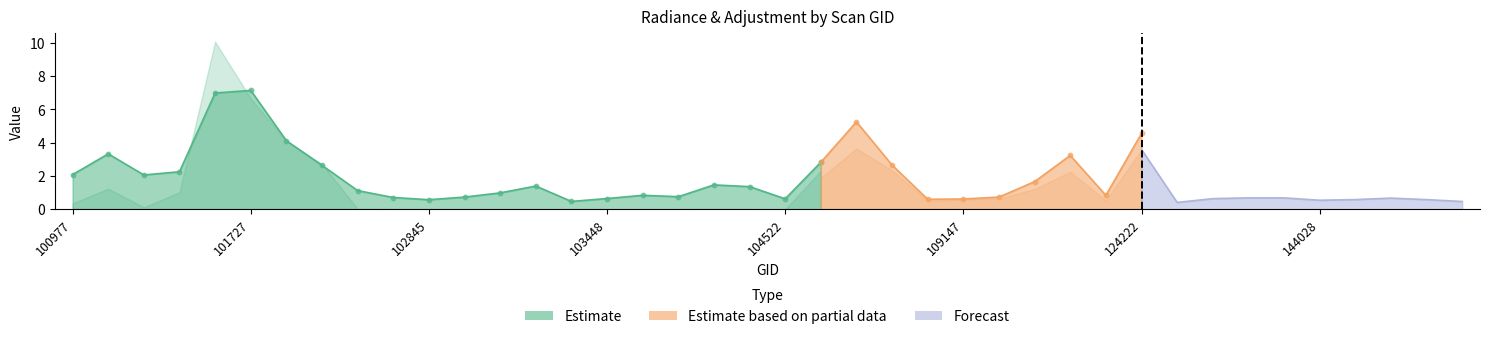

At which category is the sum across all series the highest?

101605